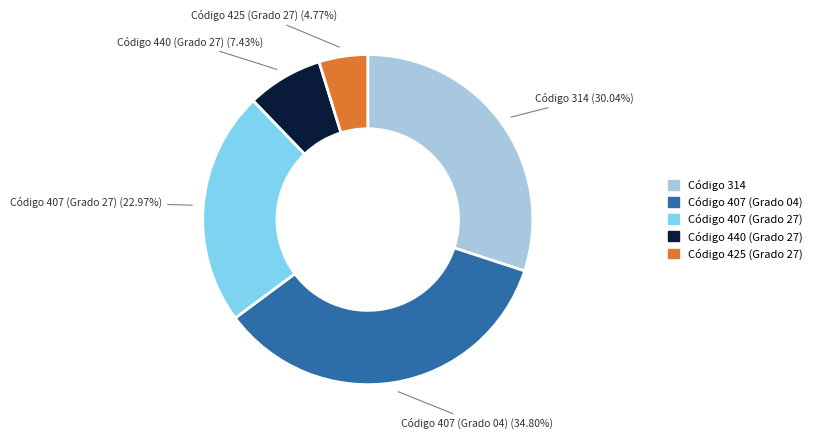

Is there any slice that represents more than half of the pie?

No